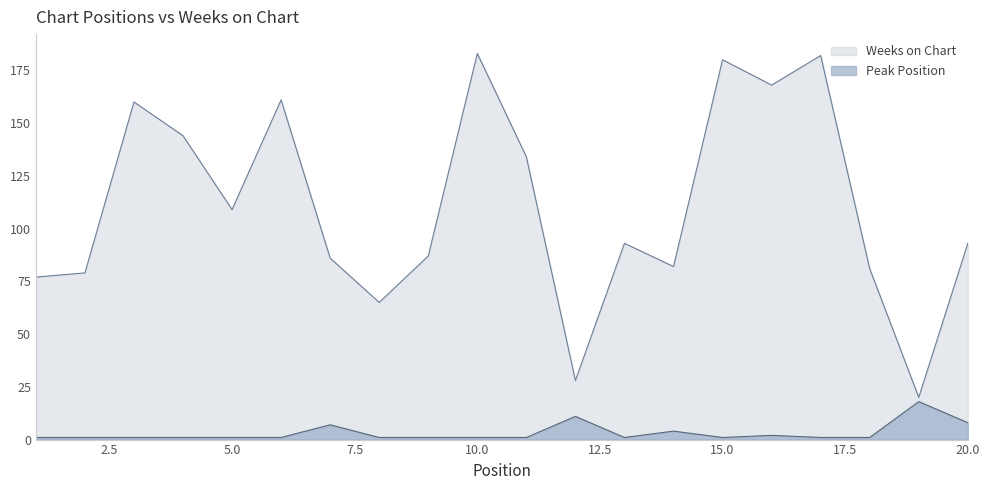

Where is the first local maximum for Weeks on Chart?

3